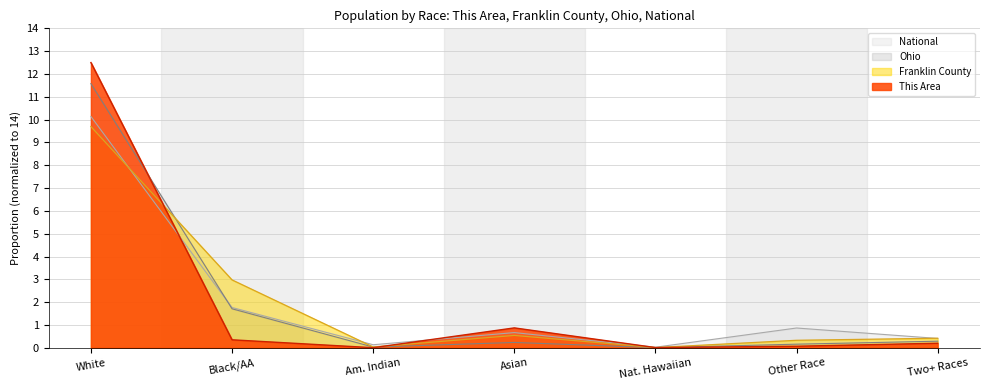

Count the number of data series in this chart.

4